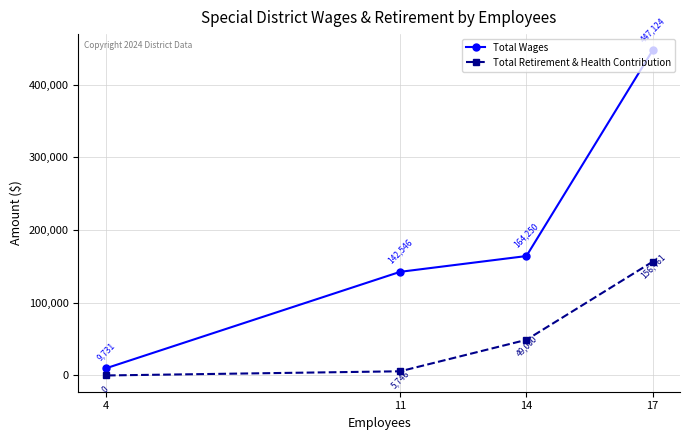

At how many categories does at least one series exceed 215460?

1